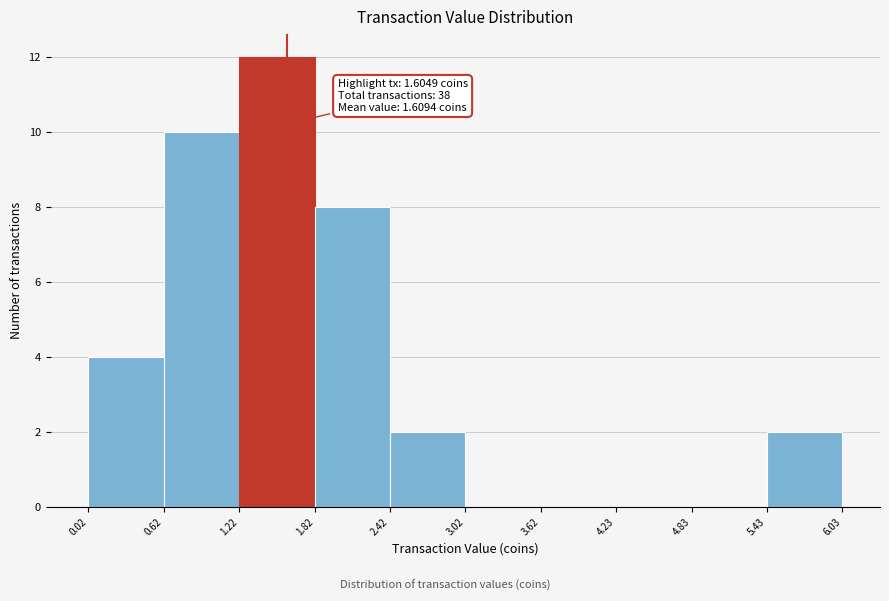

Over which range of the x-axis is the bar tallest?

1.22 to 1.82